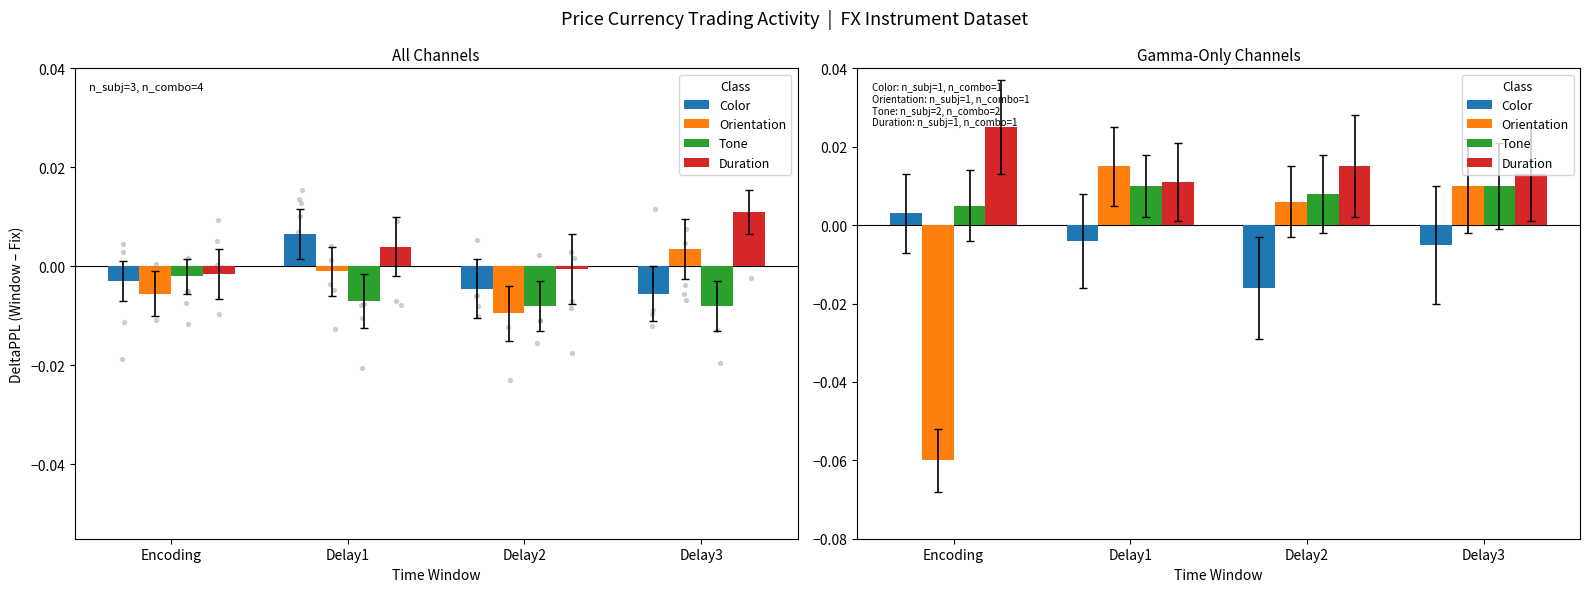

Which series reaches the maximum Y coordinate?

Duration